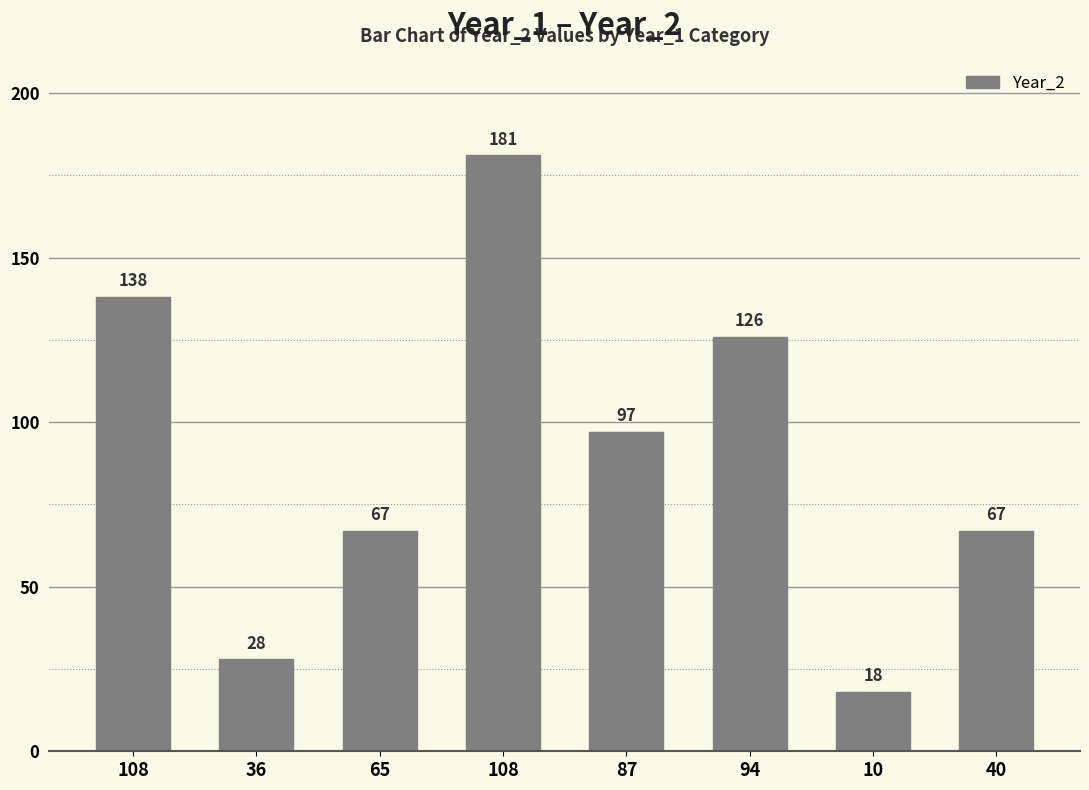

Approximately how many times larger is the value at 108 compared to 65?

2.1